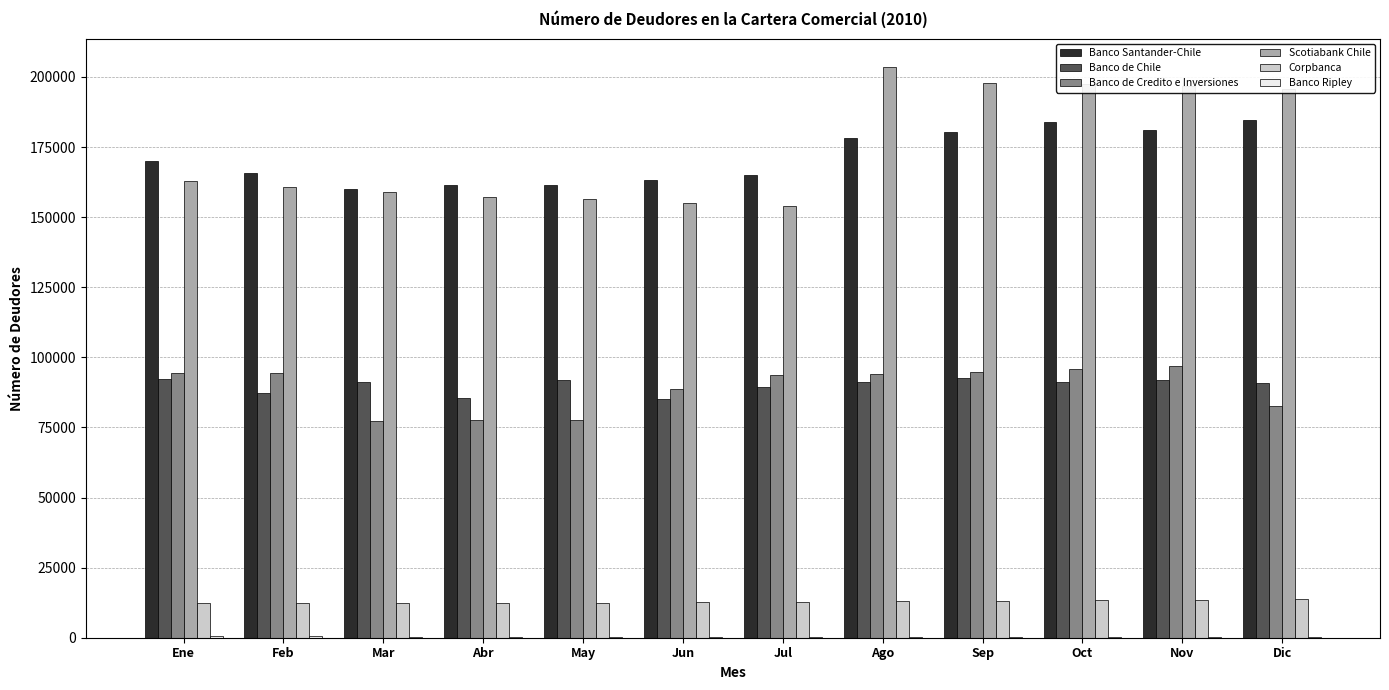

Is it true that Scotiabank Chile equals 54338 at Oct?

False